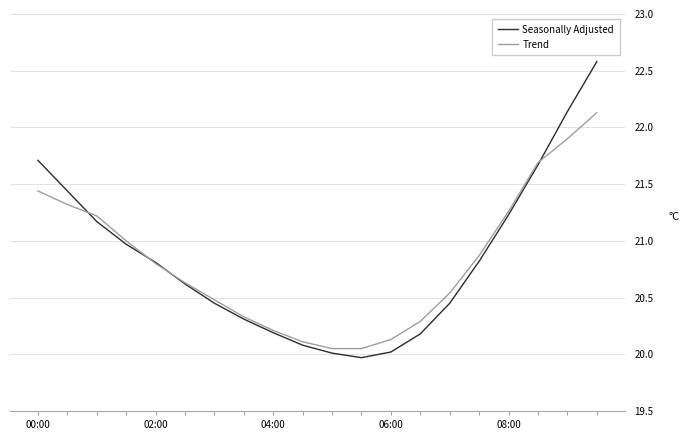

What are all the series names shown in the legend?

Seasonally Adjusted, Trend